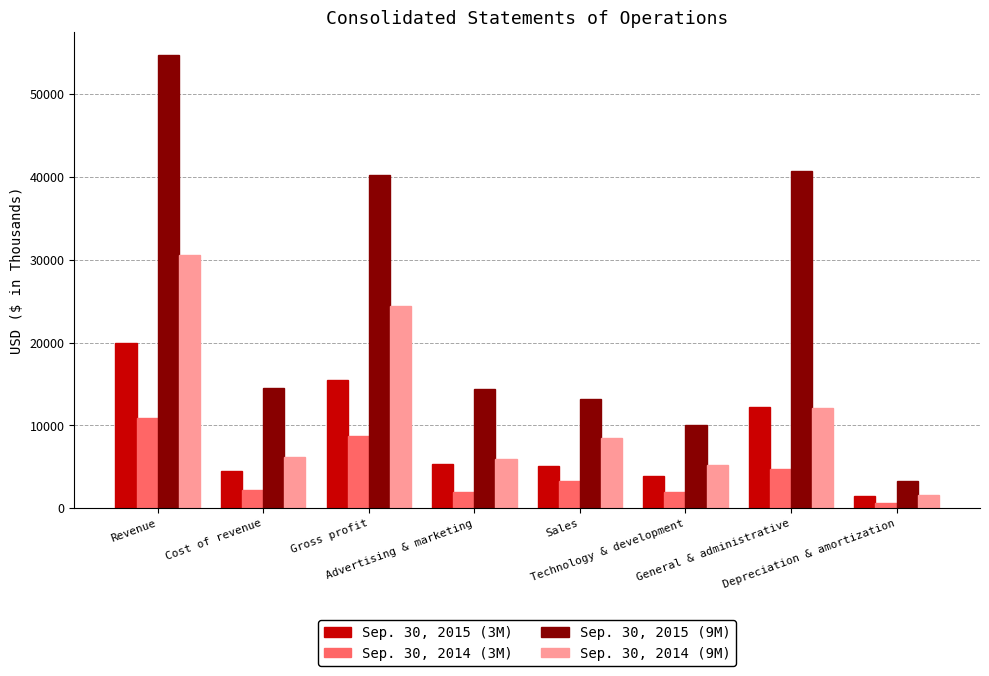

What is the label of the 7th bar from the right?

Cost of revenue